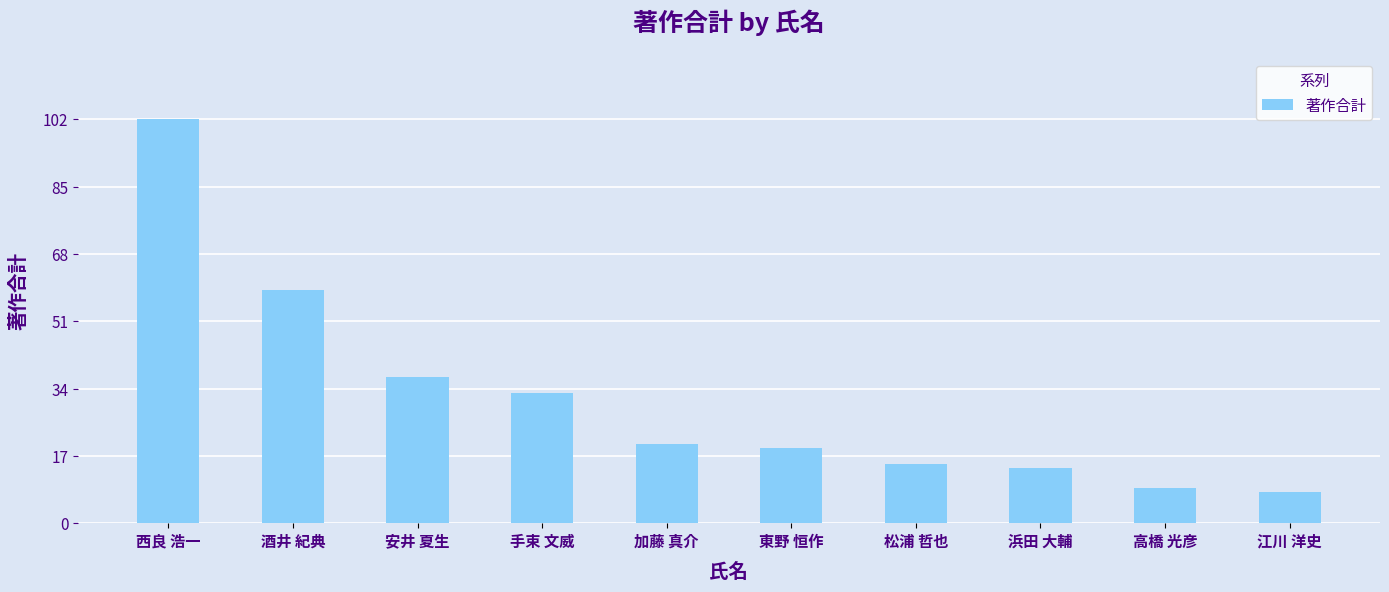

Reading left to right, list all the values displayed in this chart.

西良 浩一=102	酒井 紀典=59	安井 夏生=37	手束 文威=33	加藤 真介=20	東野 恒作=19	松浦 哲也=15	浜田 大輔=14	高橋 光彦=9	江川 洋史=8